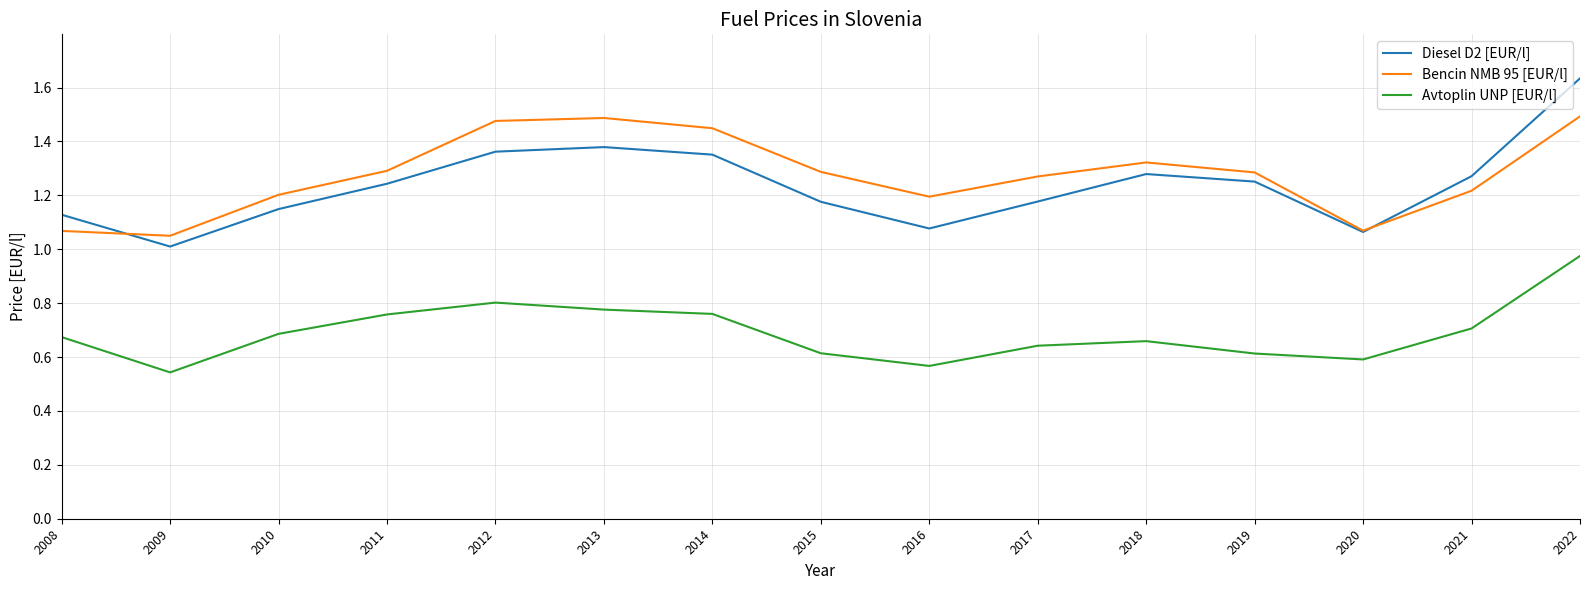

Rank the series by their maximum value, from lowest to highest.

Avtoplin UNP [EUR/l], Bencin NMB 95 [EUR/l], Diesel D2 [EUR/l]